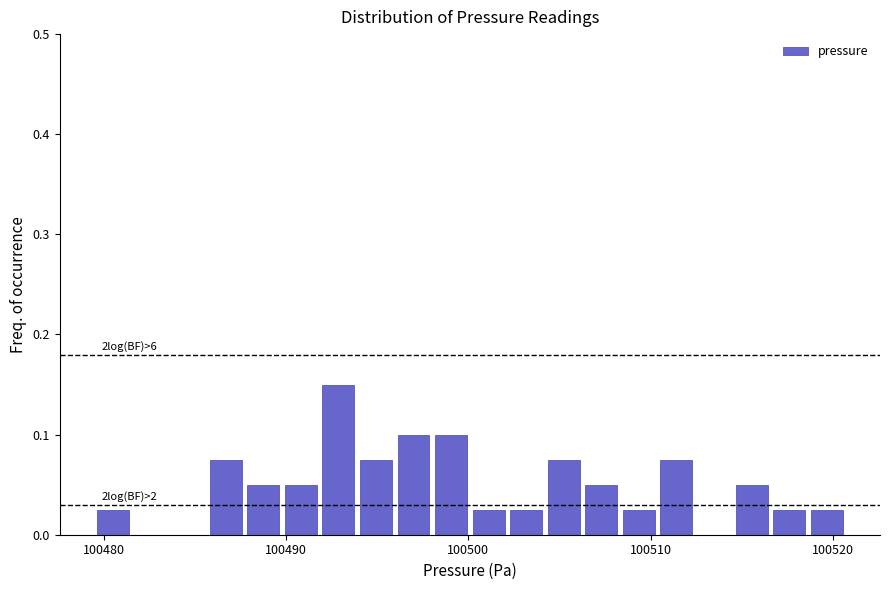

Read against the x-axis, roughly where is the centre of the tallest bar?

100493